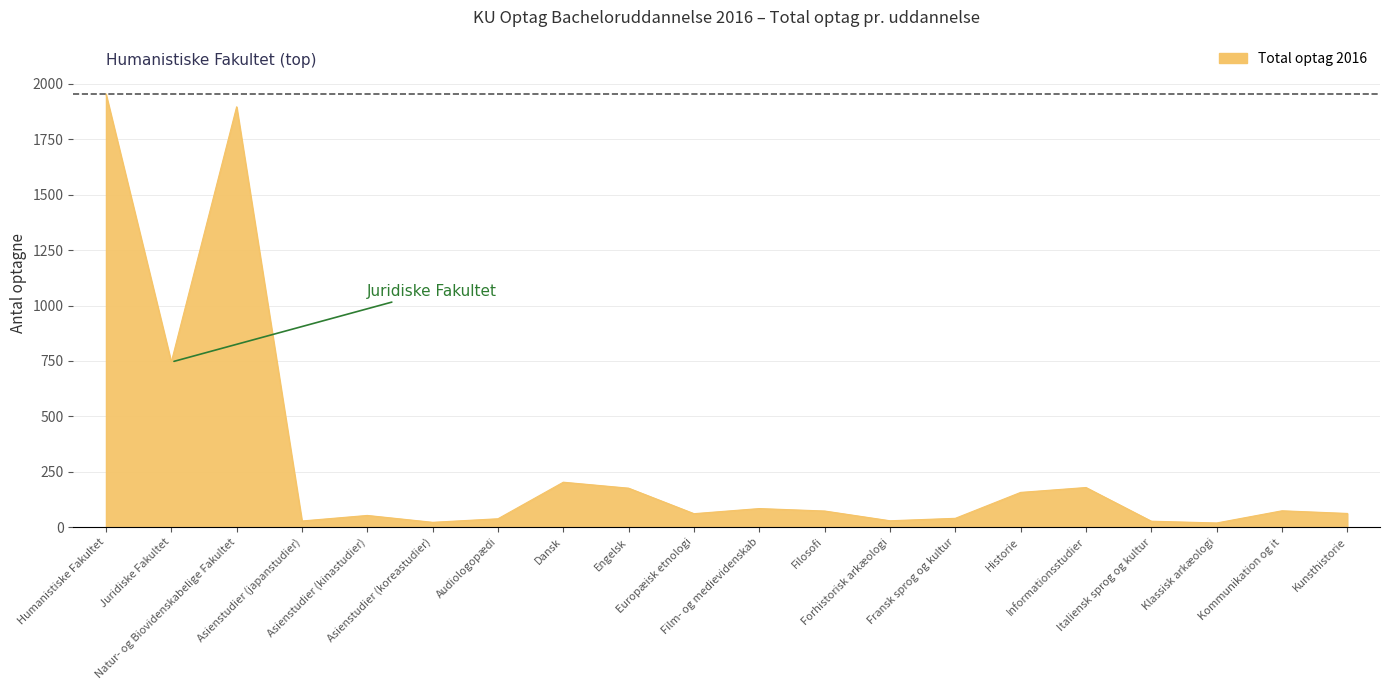

What is the average value?

296